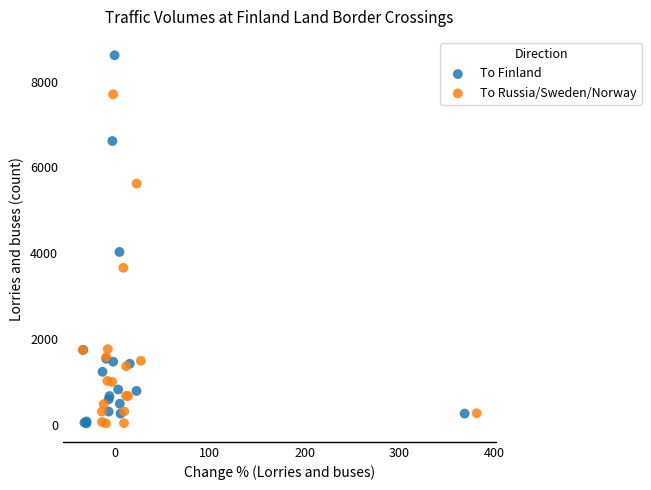

Which series has the widest spread of Y values?

To Finland